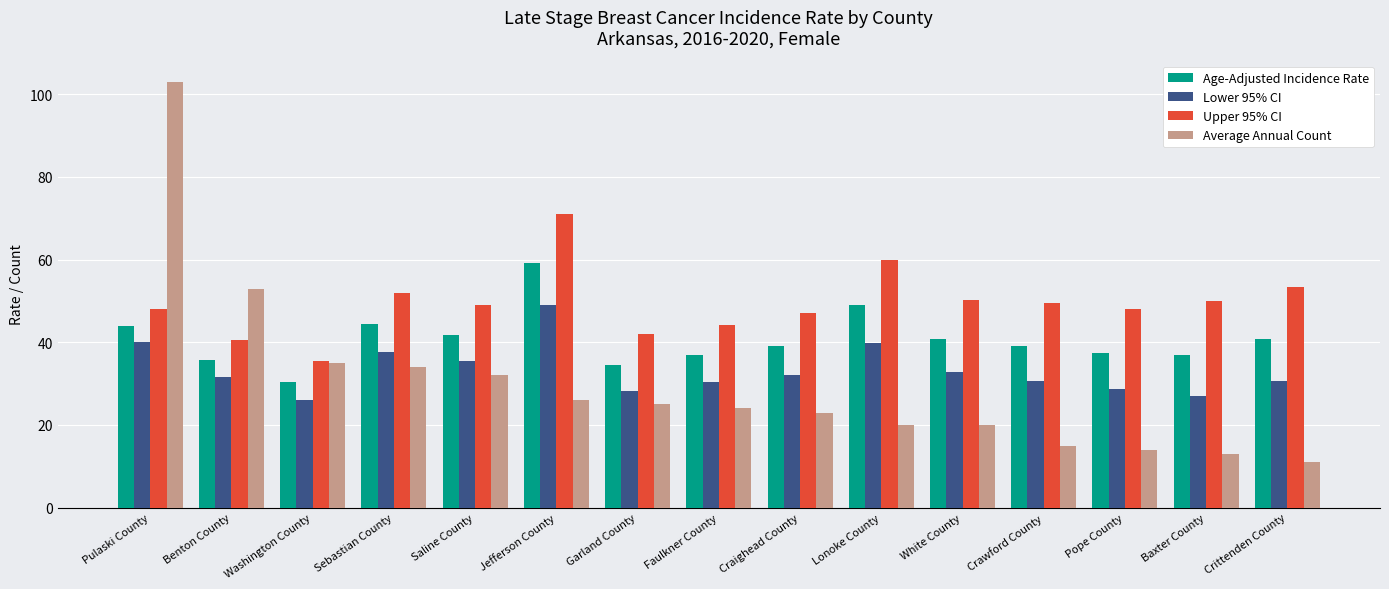

At which label does Age-Adjusted Incidence Rate reach its peak?

Jefferson County